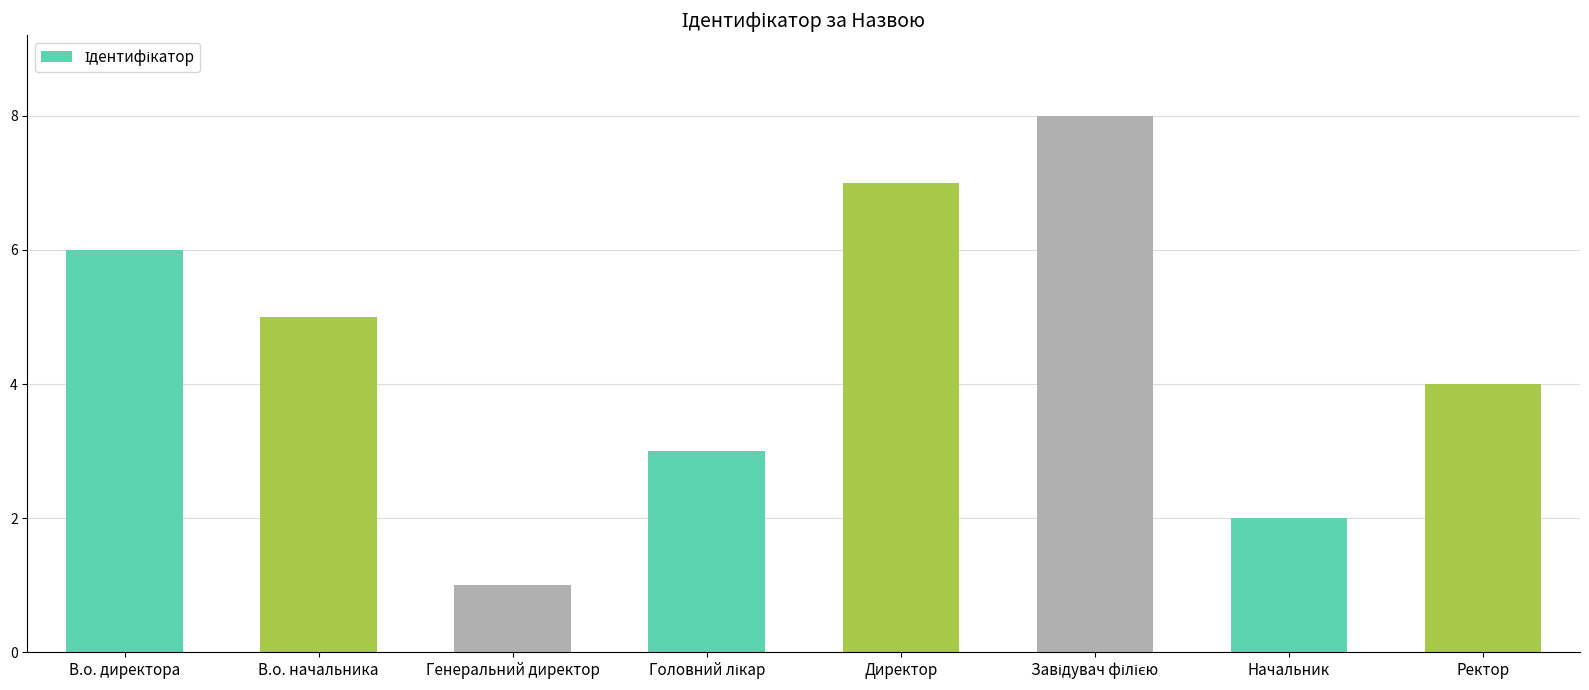

Does the chart contain any negative values?

No